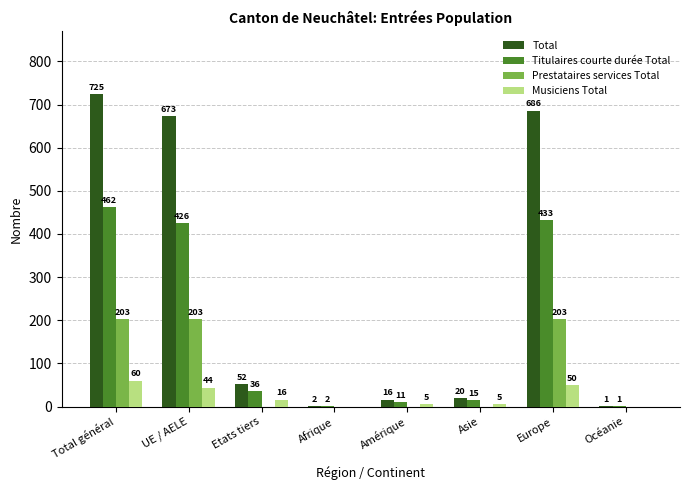

What value does the Titulaires courte durée Total series have at Etats tiers, to the nearest 10?

40